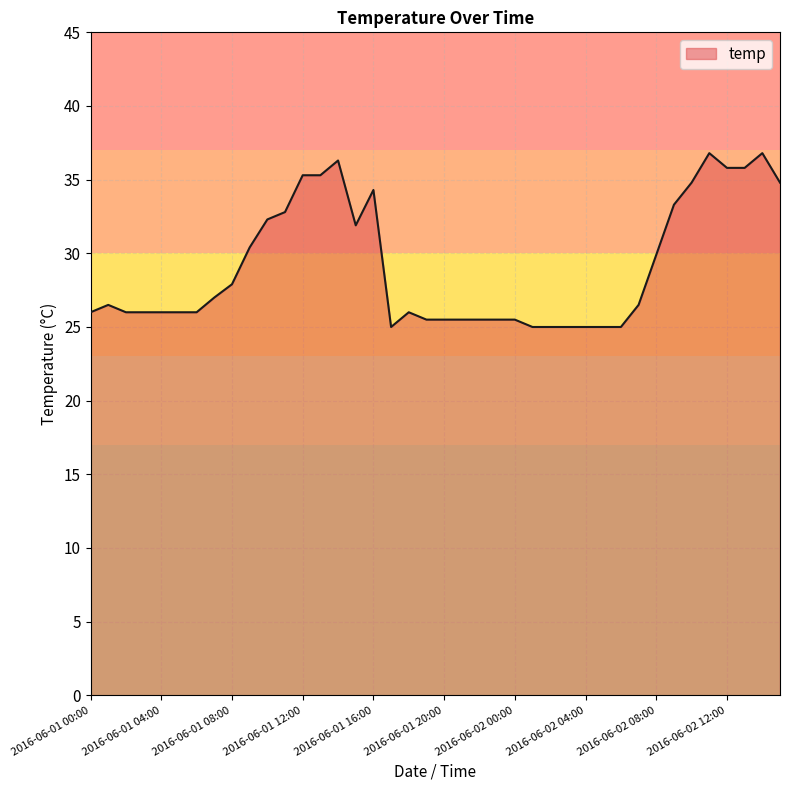

What is the difference between the maximum and minimum values?

11.8